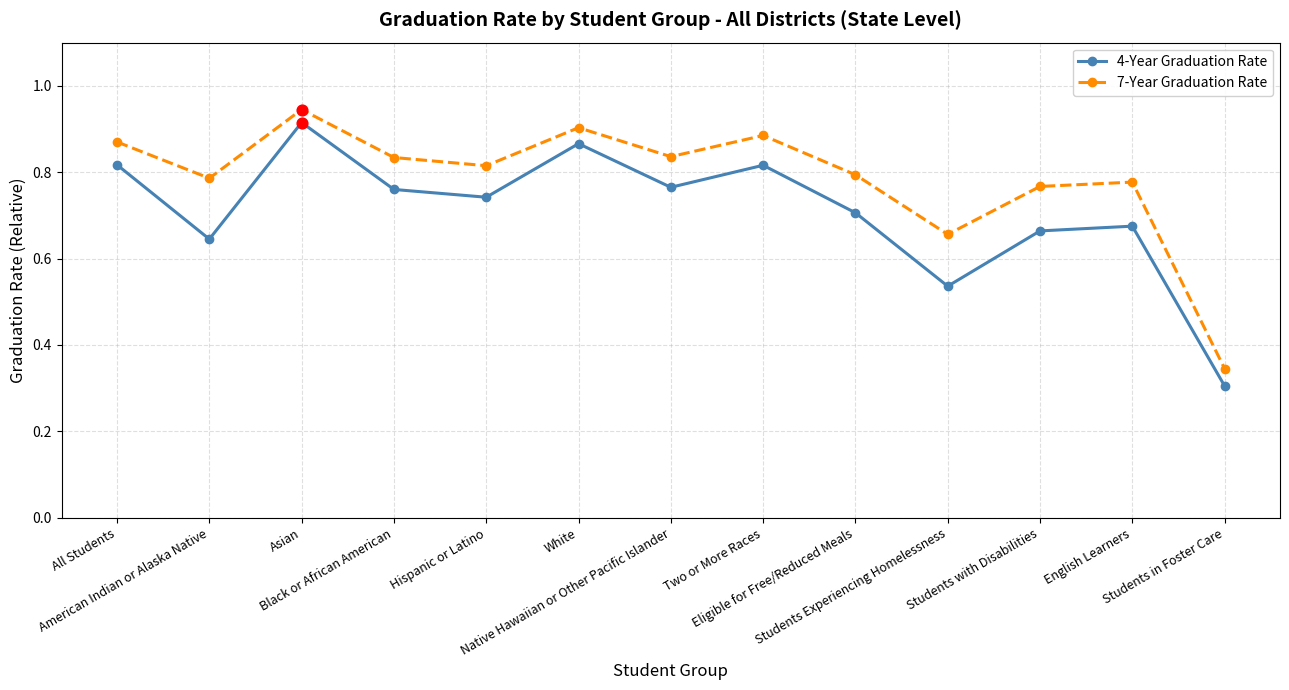

At how many categories does at least one series exceed 0?

13